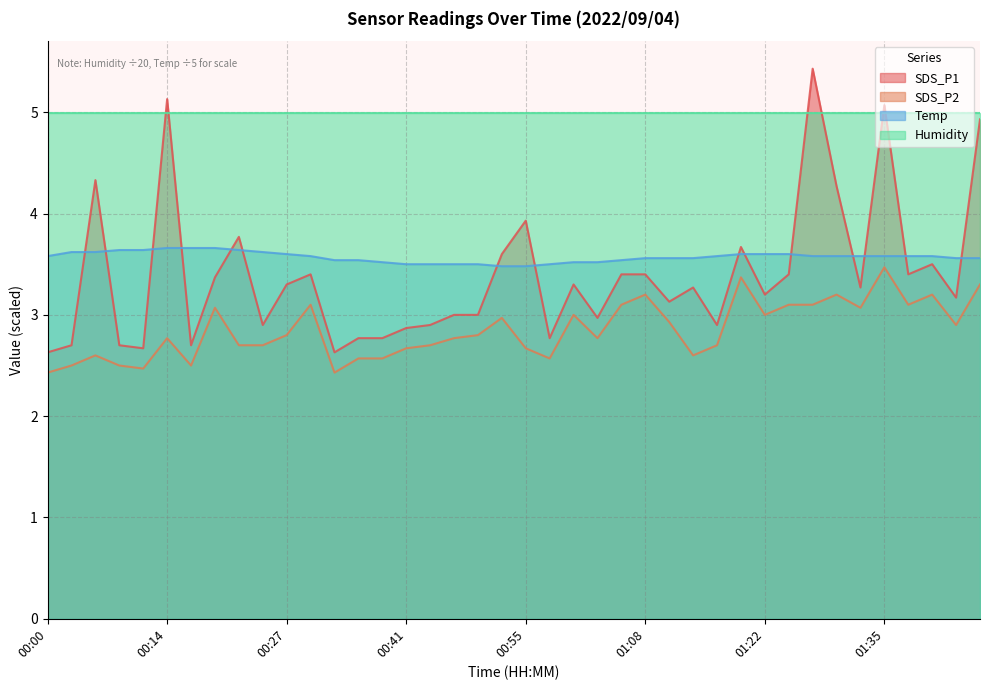

After their last crossing, which series has the higher values: Temp or SDS_P1?

SDS_P1